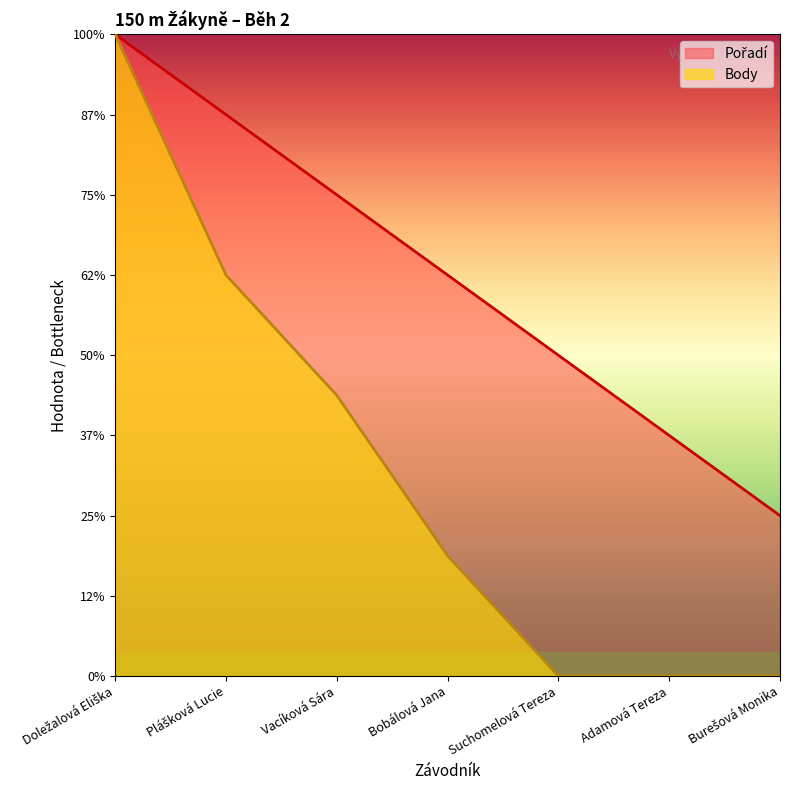

Reading right to left, extract all data points from this chart.

Pořadí: Burešová Monika=2.0	Adamová Tereza=3.0	Suchomelová Tereza=4.0	Bobálová Jana=5.0	Vacíková Sára=6.0	Plášková Lucie=7.0	Doležalová Eliška=8.0
Body: Burešová Monika=0.0	Adamová Tereza=0.0	Suchomelová Tereza=0.0	Bobálová Jana=1.5	Vacíková Sára=3.5	Plášková Lucie=5.0	Doležalová Eliška=8.0